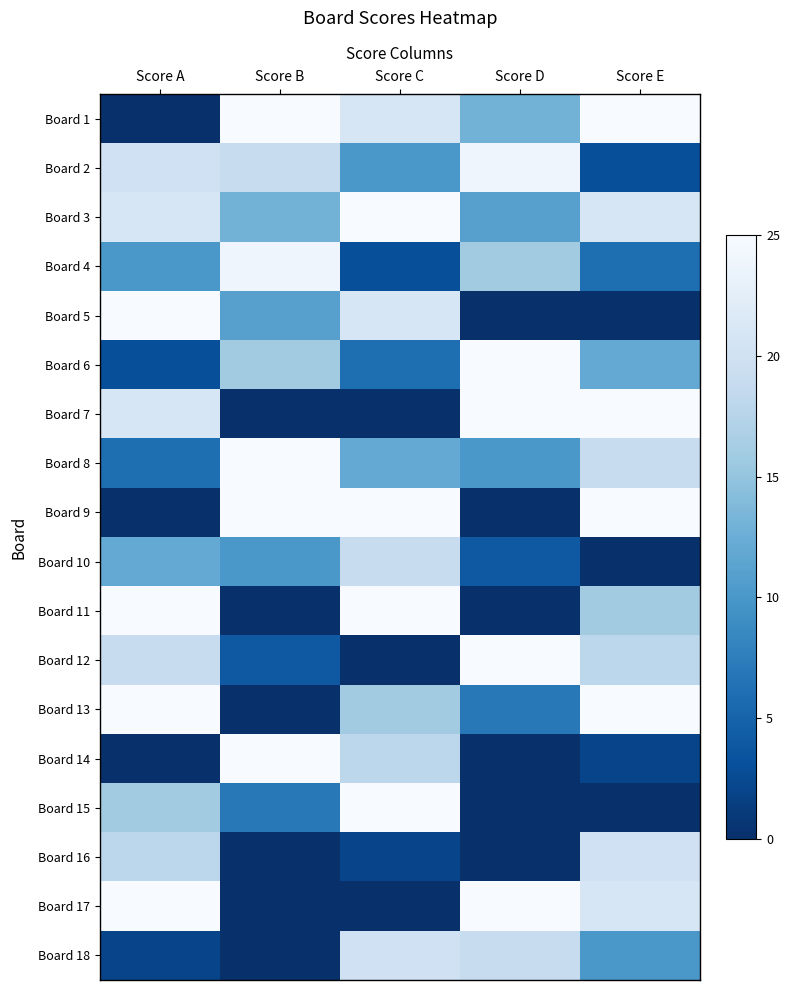

At which category is the sum across all series the highest?

Score A